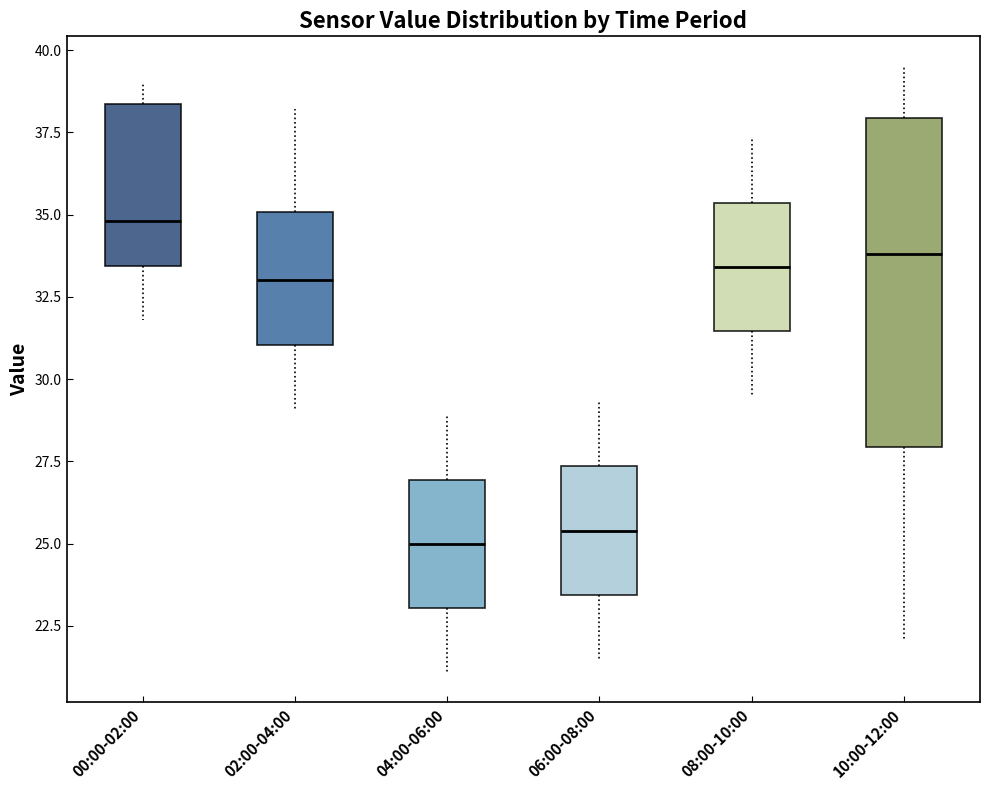

Comparing the boxes themselves (not the whiskers), which one is the tallest?

10:00-12:00